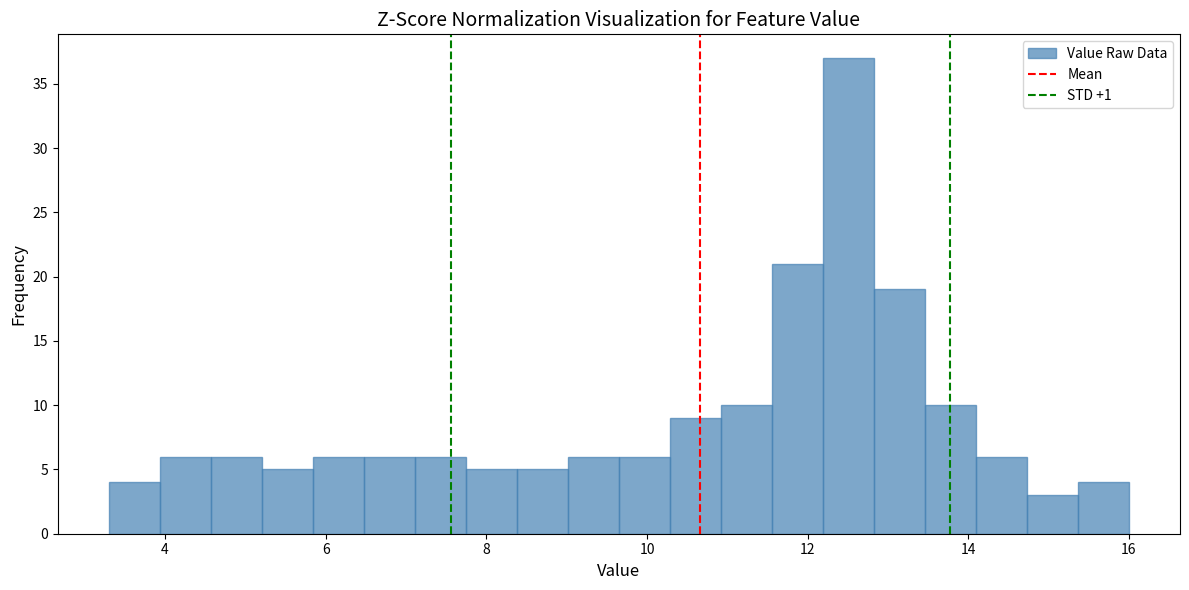

Around what value on the x-axis is the tallest bar? Give the approximate position of its centre, as read against the axis.

12.6